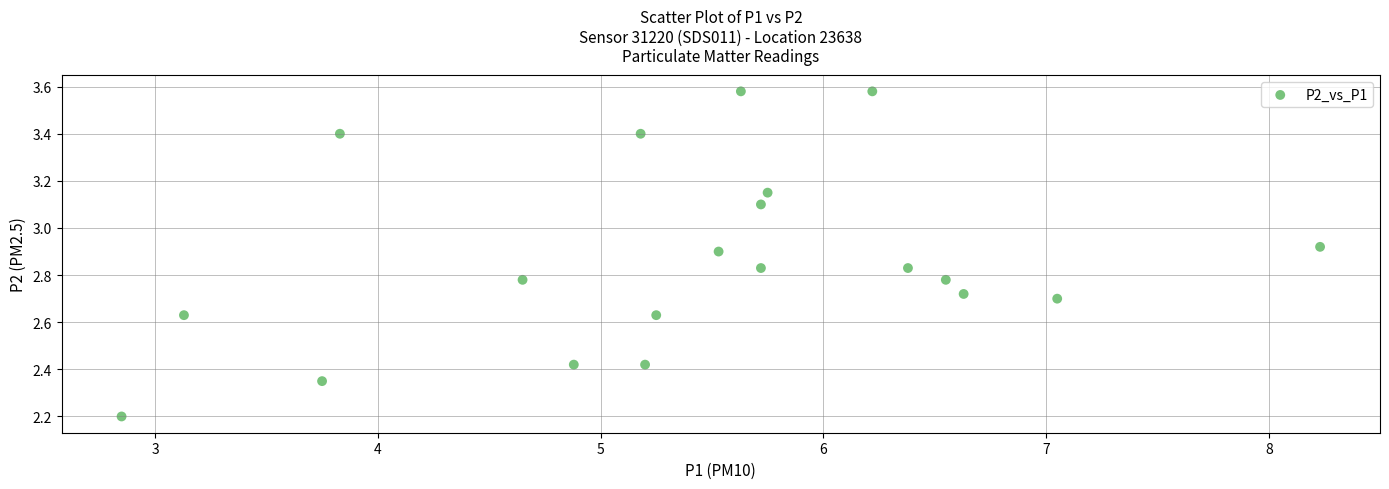

What Y value in the scatter plot is closest to 2?

2.2